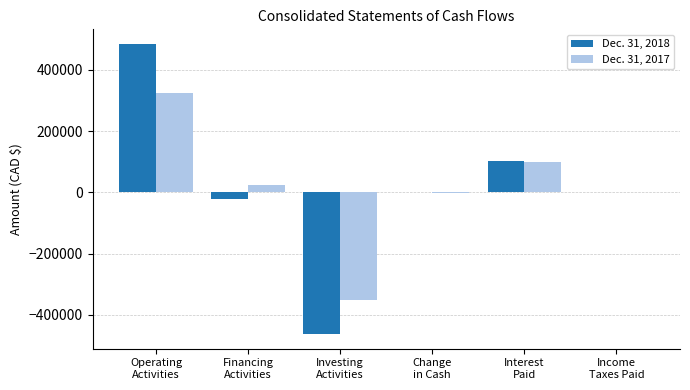

Which category has the highest value in the Dec. 31, 2018 series?

Operating
Activities